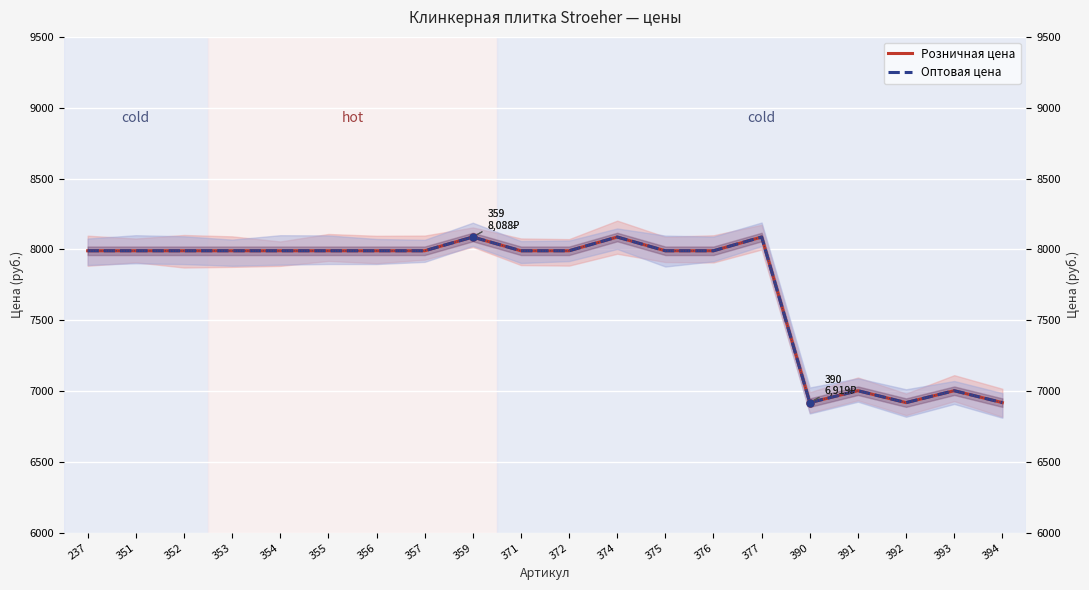

What is the difference between the maximum and minimum values in the Оптовая цена series?

1168.6